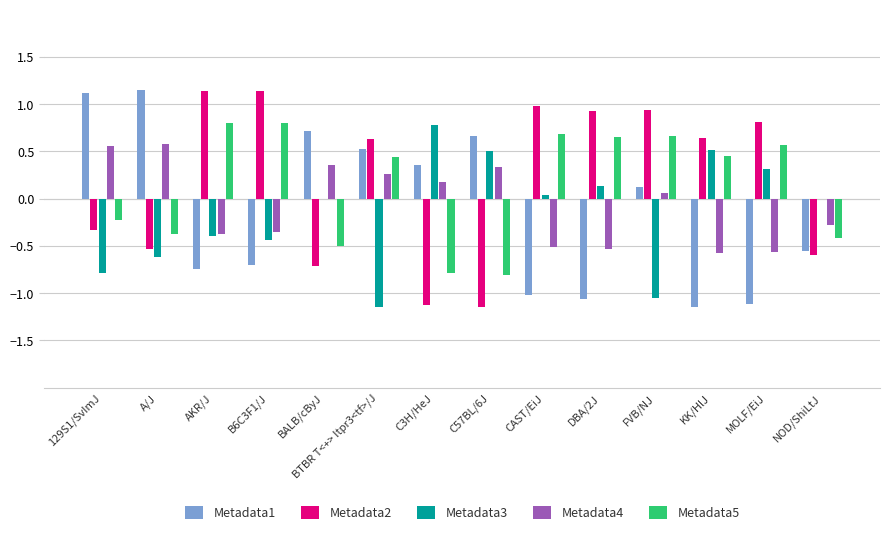

Are the bars grouped side by side (vs. stacked)?

Yes